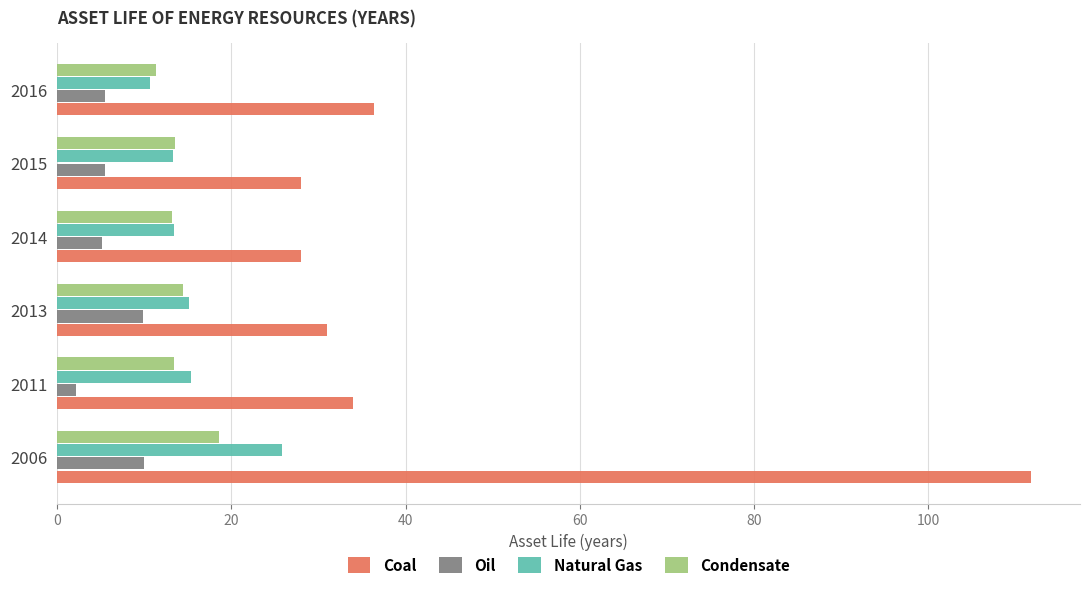

The value of Coal at 2013 is 43.1. True or false?

False